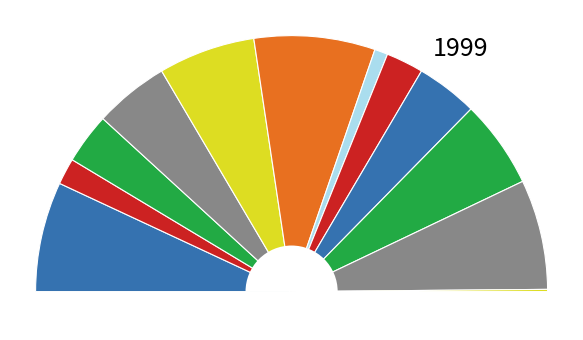

Is it true that 8 is 8% of the pie?

True